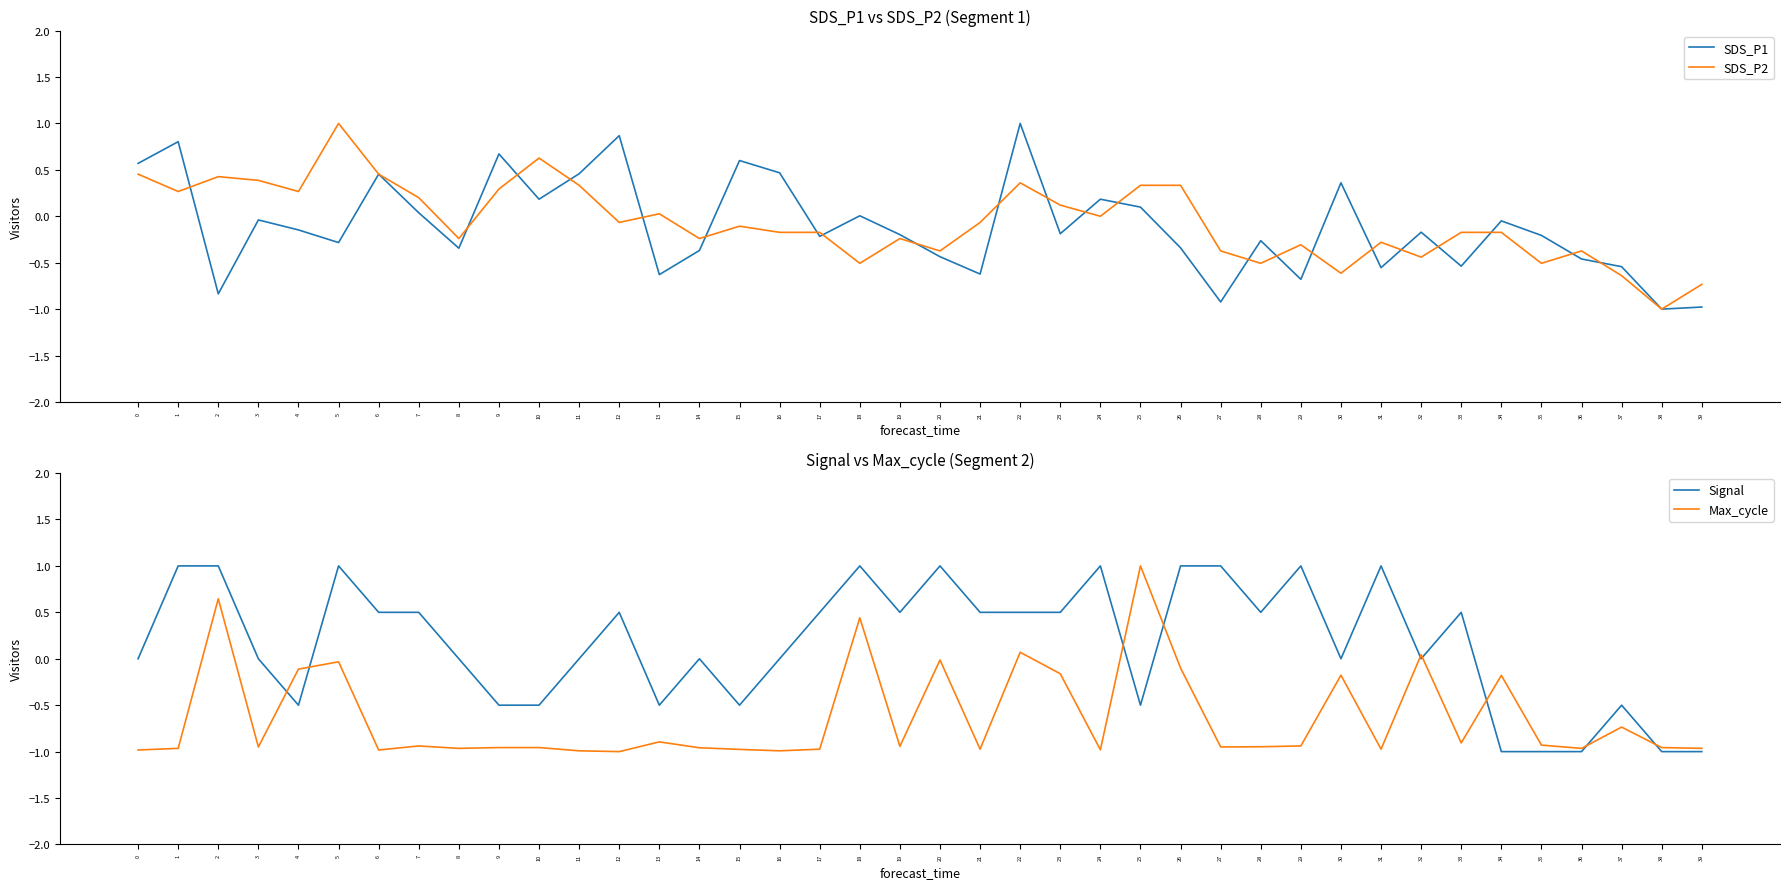

Between which two adjacent categories do Max_cycle and SDS_P2 first intersect?

1 and 2